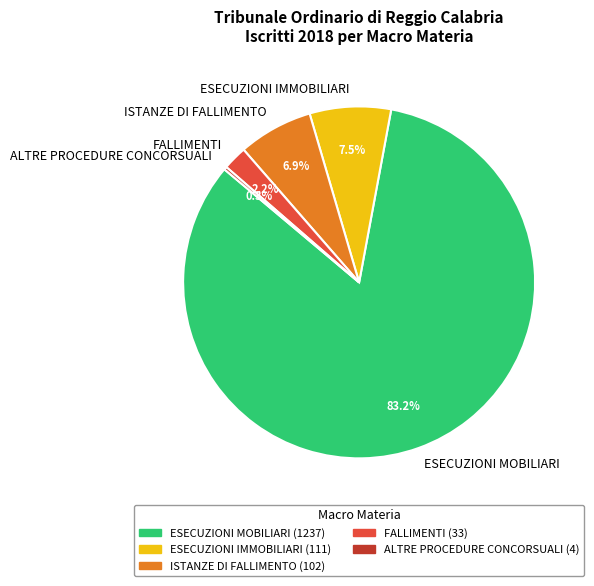

Does any single category account for the majority?

Yes